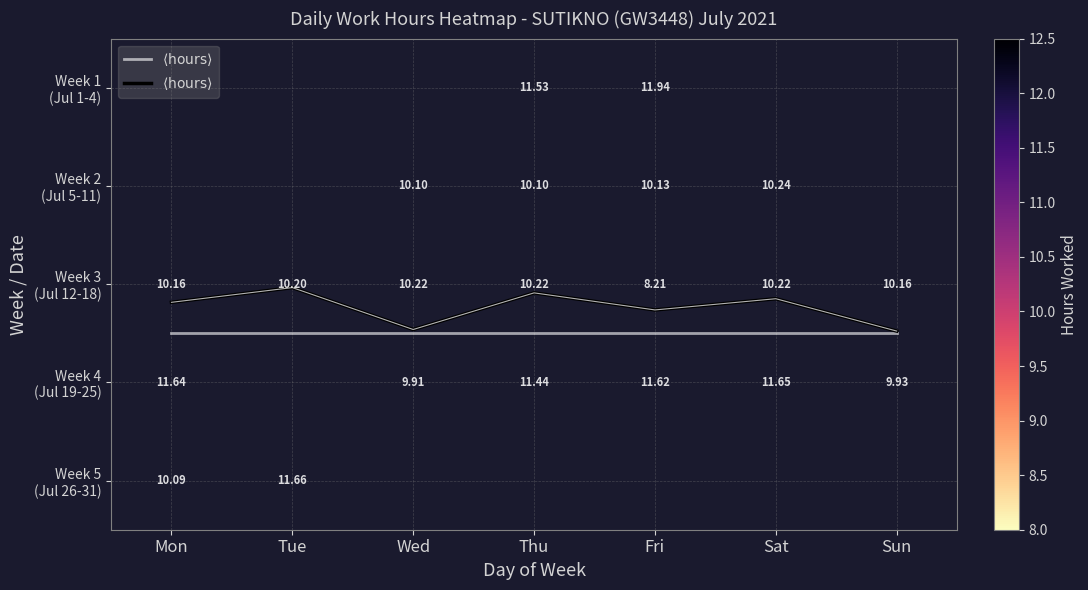

At which label does Week 3 (Jul 12-18) first exceed 10?

Mon